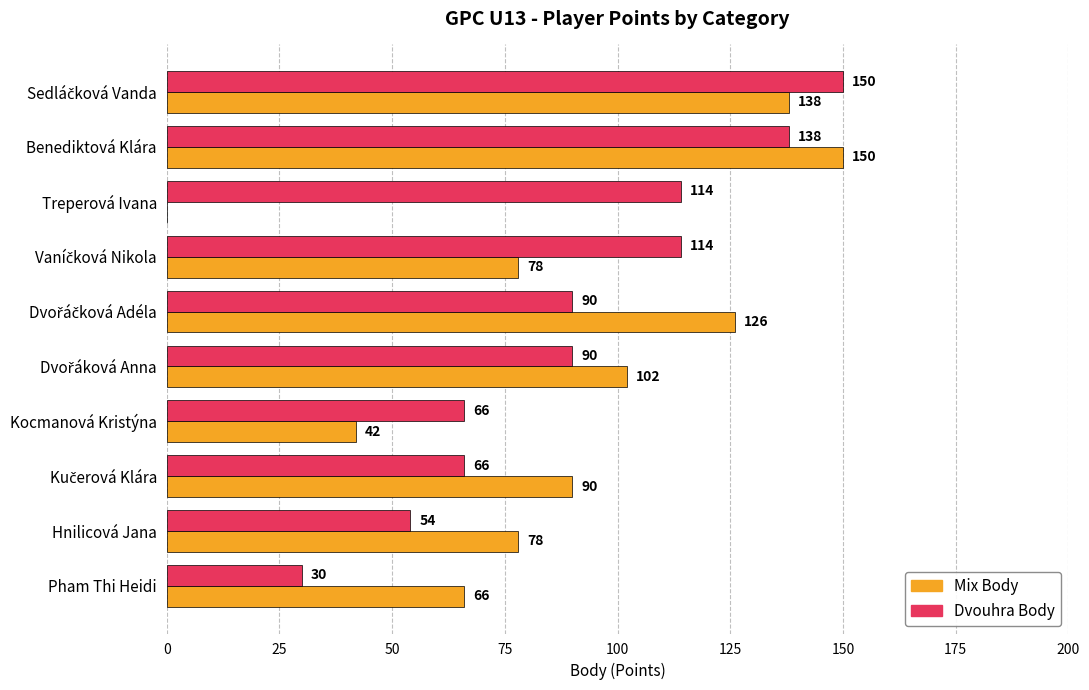

How many Dvouhra Body values are between 66 and 114?

6